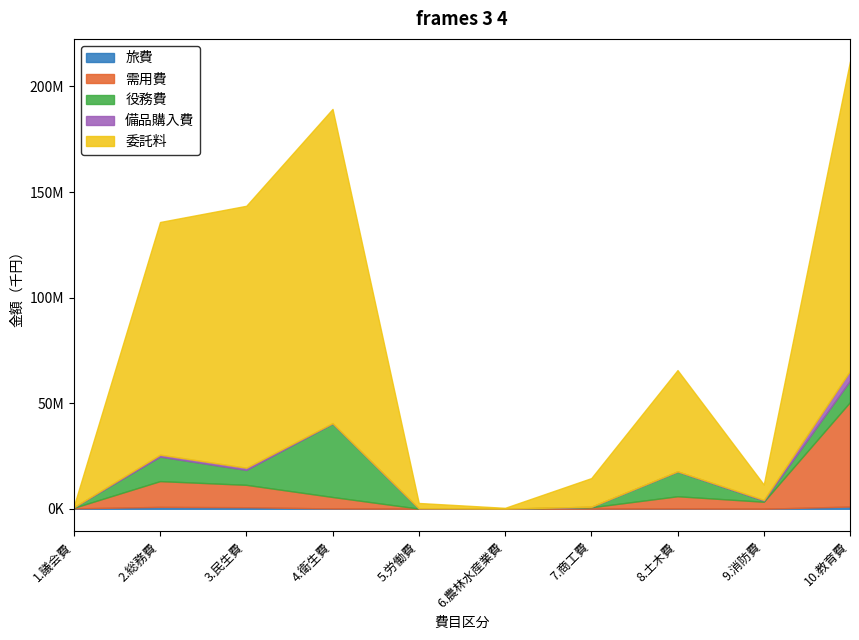

In 需用費, how many points are higher than both neighbors (excluding endpoints)?

2